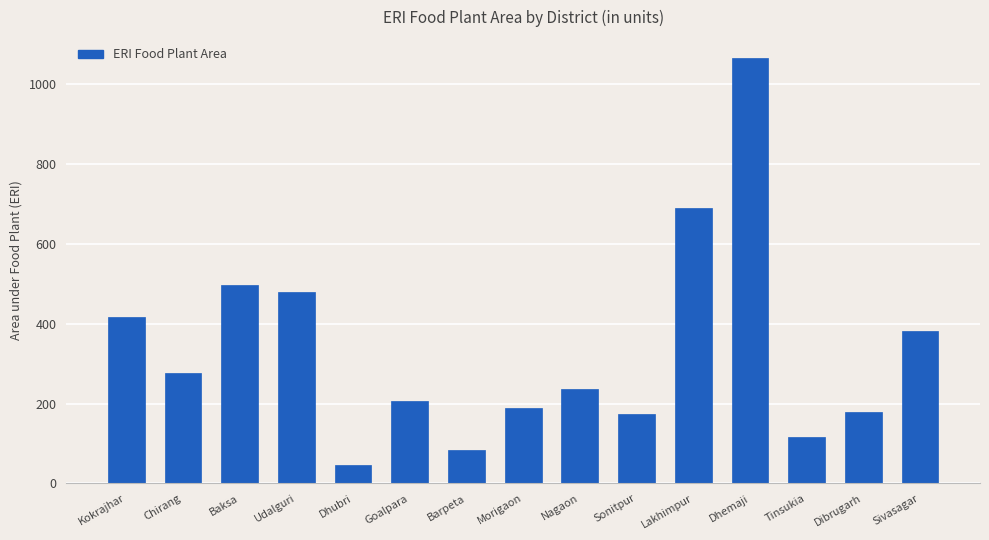

Which has a higher value, Sivasagar or Baksa?

Baksa